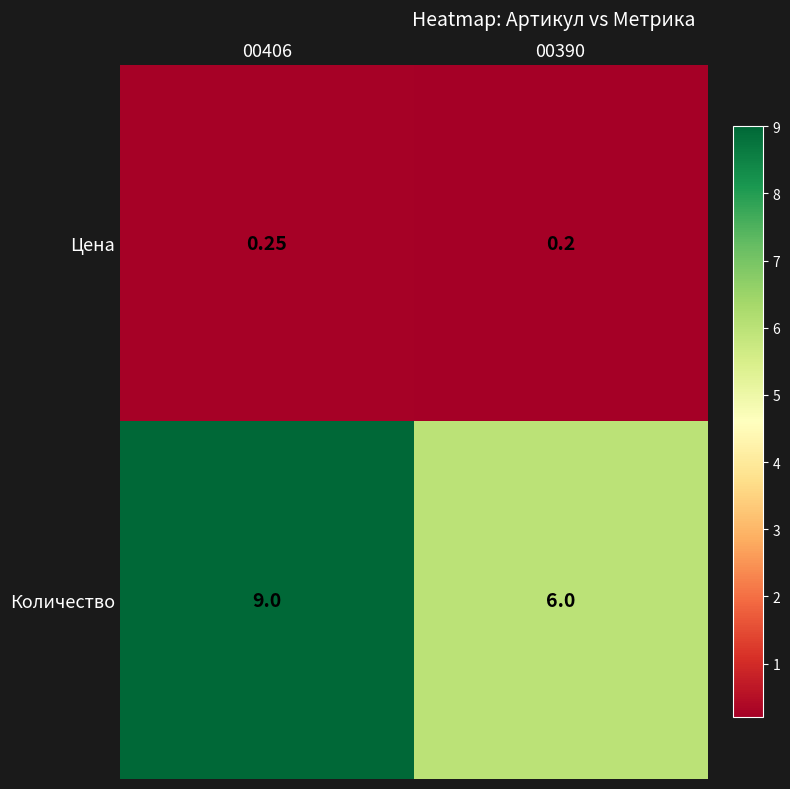

Which label corresponds to the smallest value in the chart?

00390